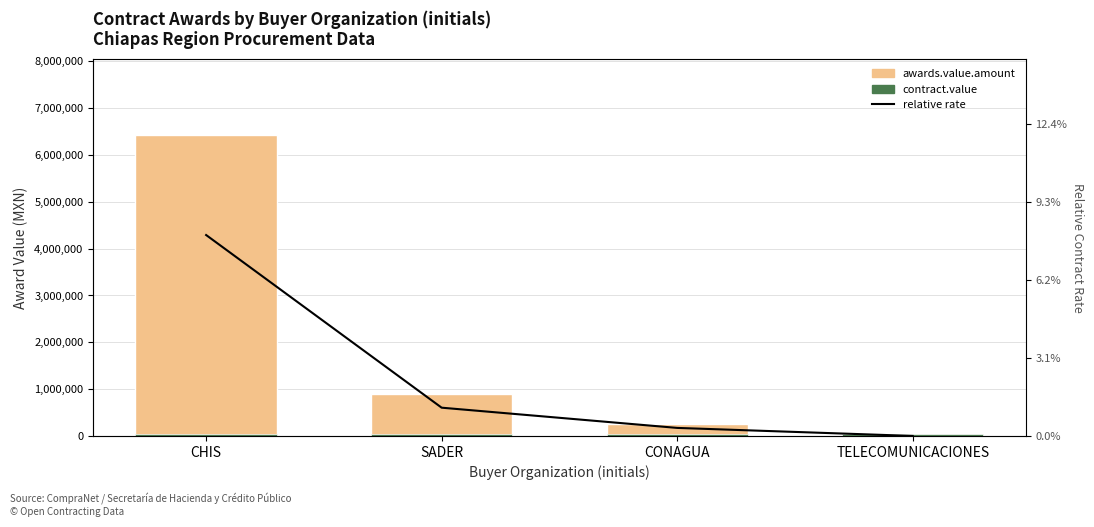

The relative rate series shows 72476.3 at SADER. True or false?

True